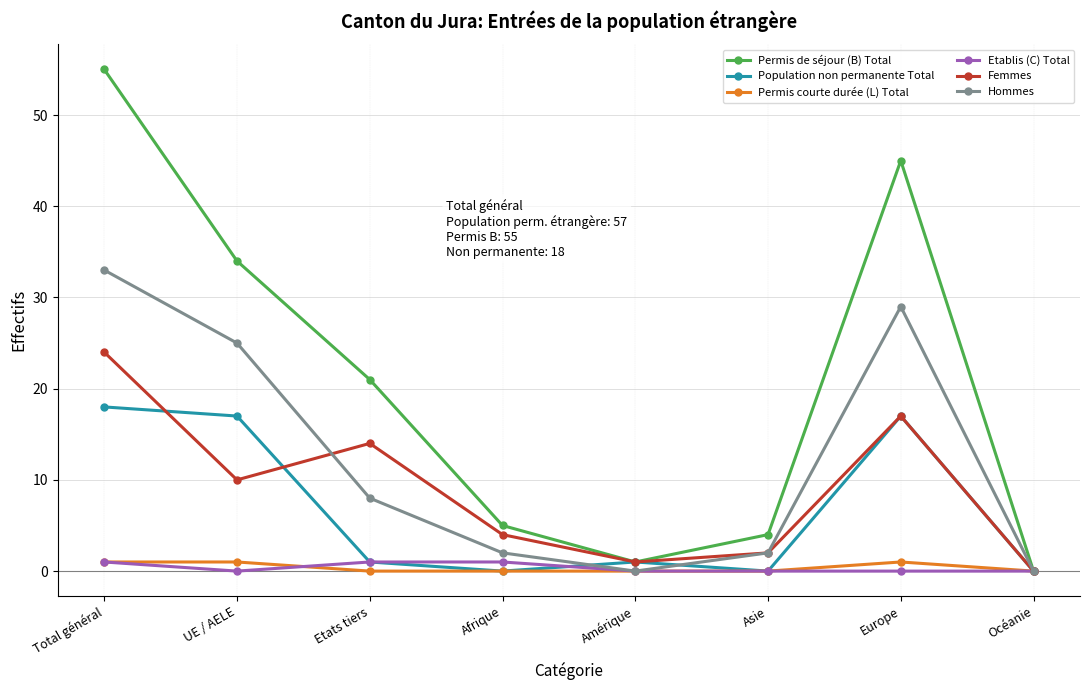

Which series changed the most between Total général and Afrique?

Permis de séjour (B) Total